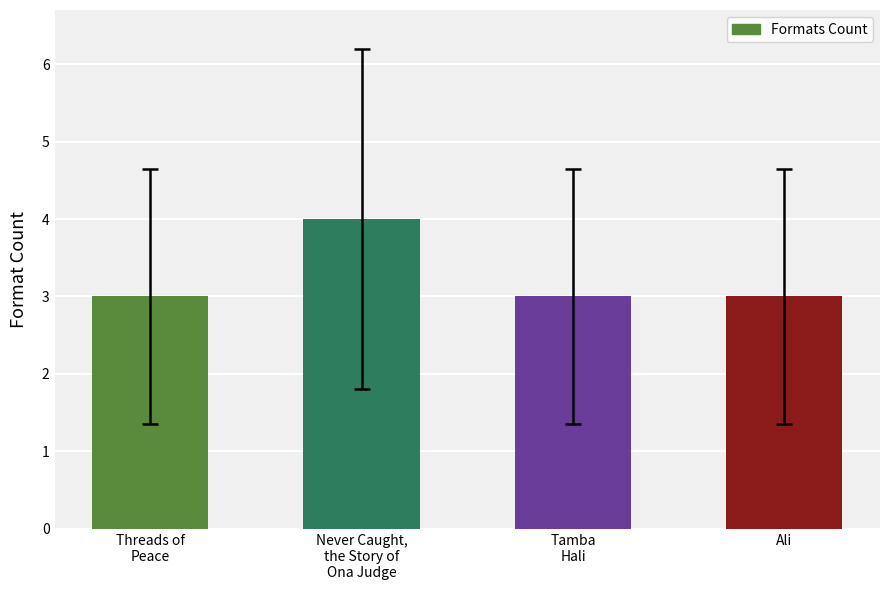

Reading left to right, extract all data points from this chart.

3	4	3	3